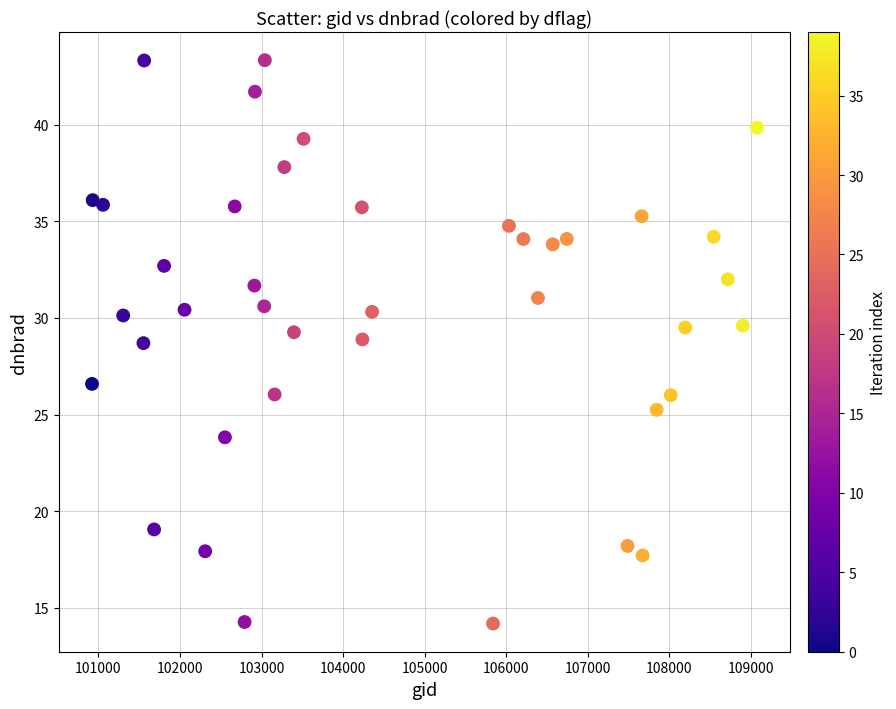

What is the range of Y values (max minus min)?

29.1